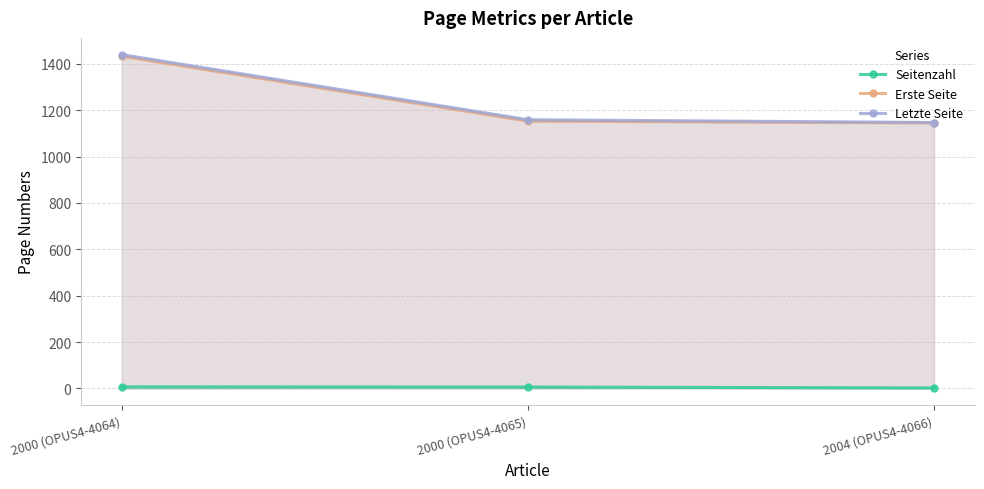

What is the sum of all Seitenzahl values?

15